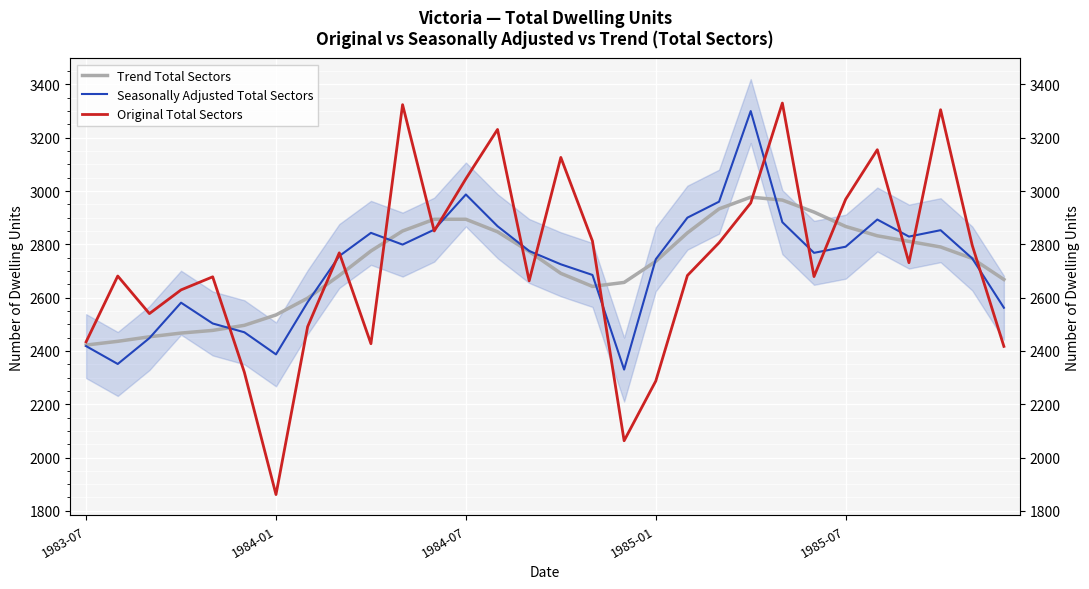

Which has a higher value, 17 or 28?

28